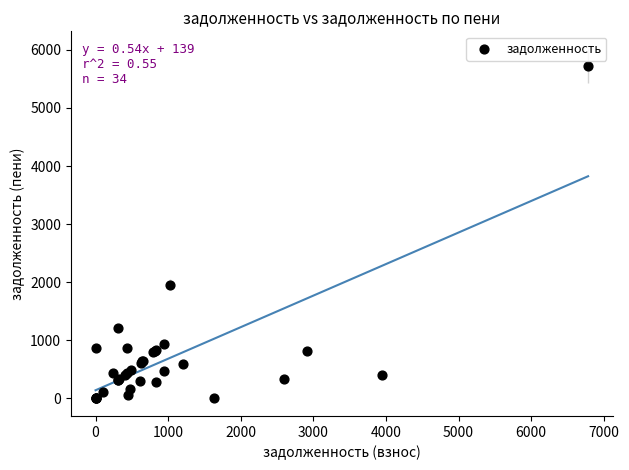

What Y value in the scatter plot is closest to 2863?

1959.3